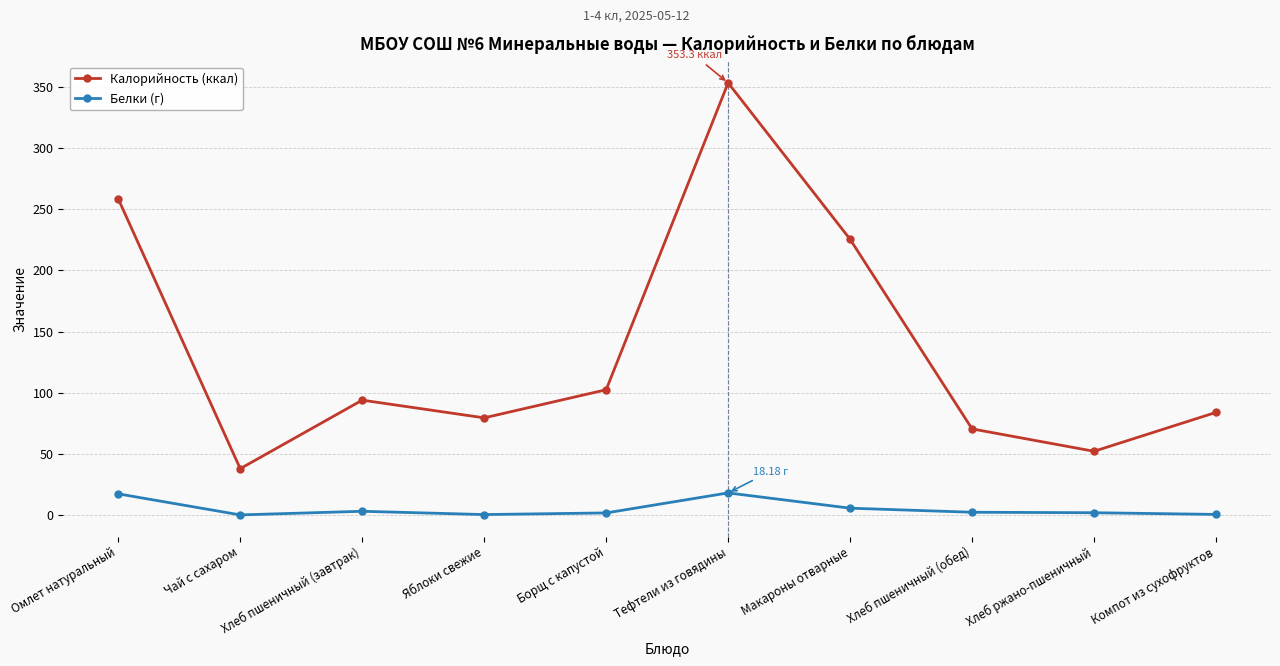

What is the difference between the Белки (г) values at Хлеб пшеничный (завтрак) and Макароны отварные?

2.5